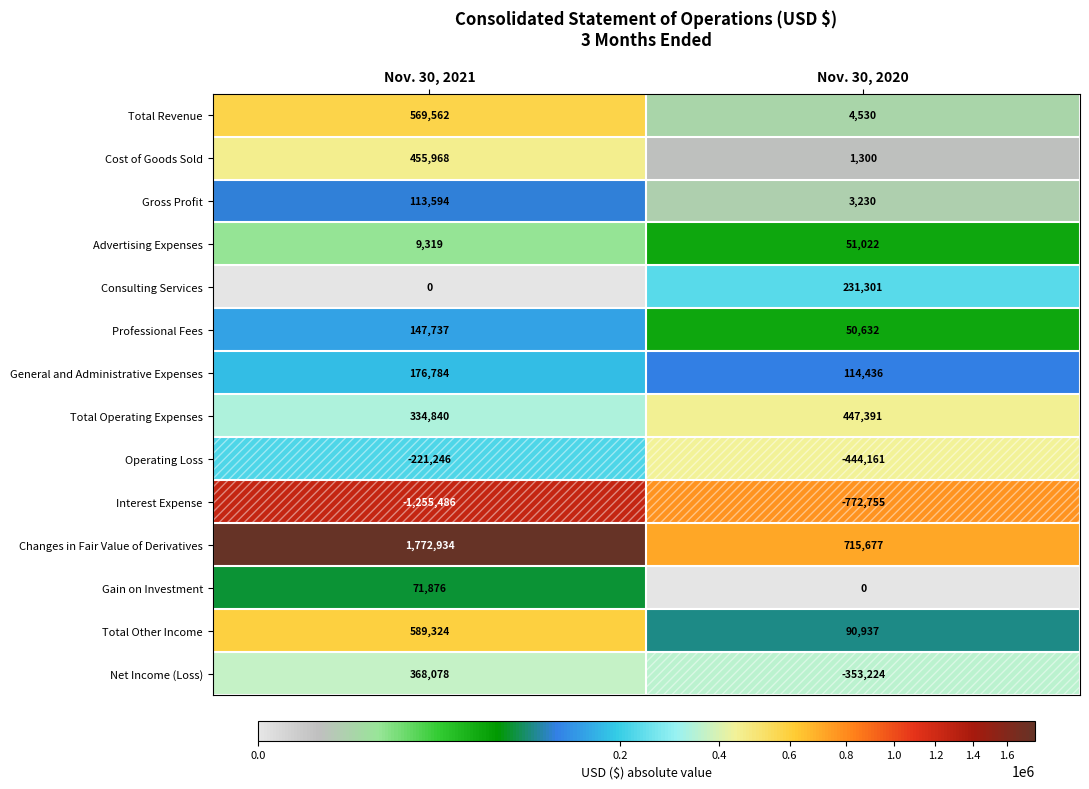

The Total Operating Expenses series shows 447391 at Nov. 30, 2020. True or false?

True